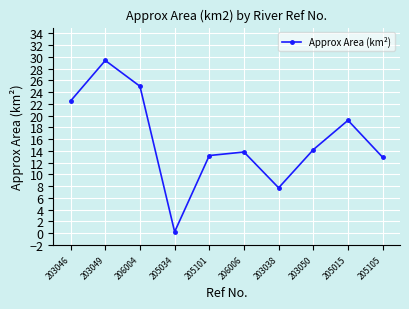

What is the difference between the maximum and minimum values?

29.2